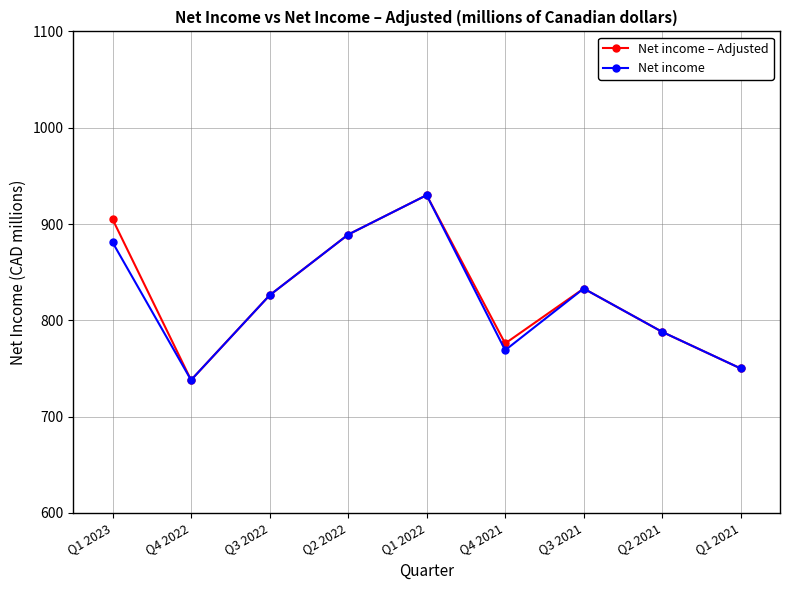

Which series changed the most between Q4 2022 and Q4 2021?

Net income – Adjusted